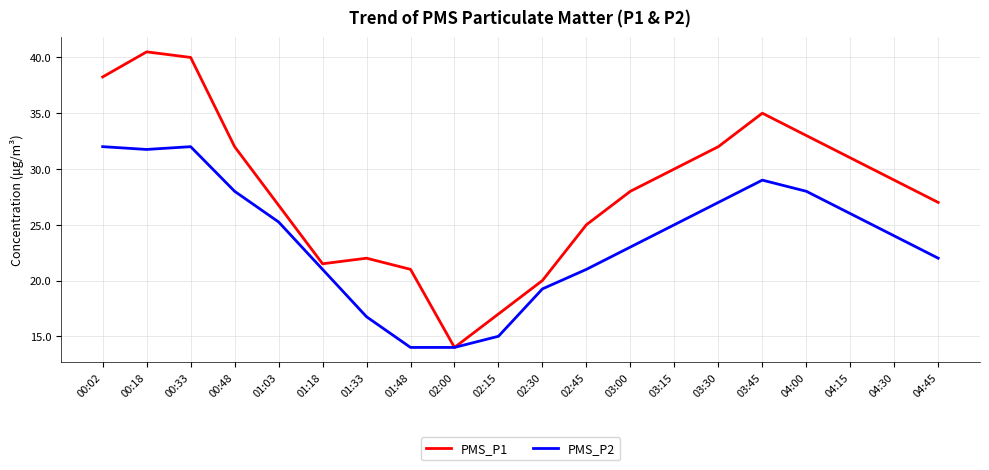

What is the sum of the PMS_P1 values at 01:48 and 00:33?

61.0